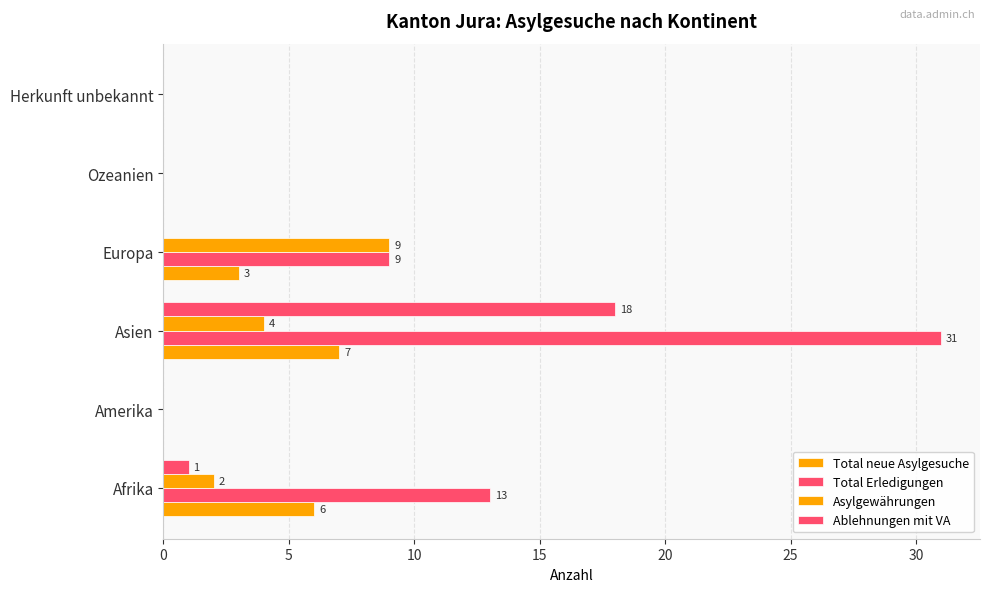

Count the number of data series in this chart.

4